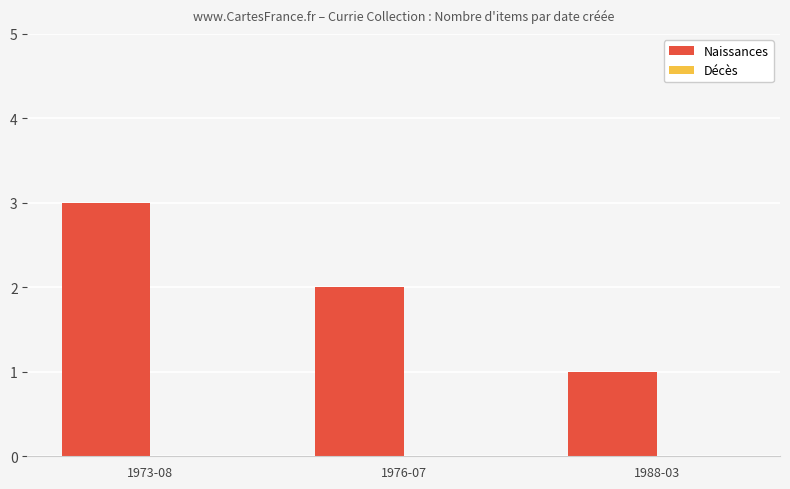

How many bars are there in total?

3